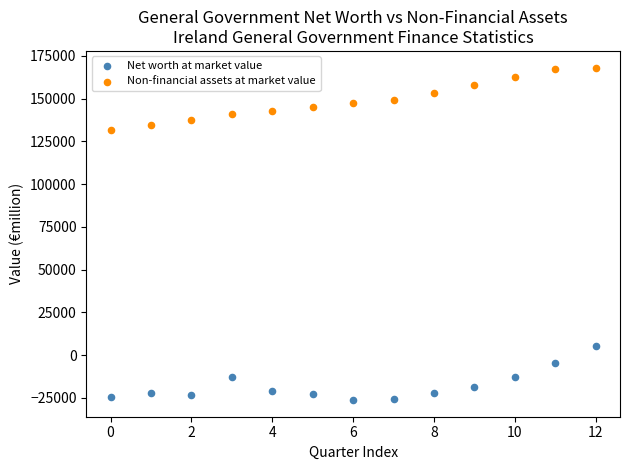

Which series contains the lowest Y value?

Net worth at market value